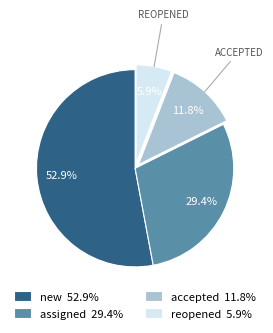

Do reopened and assigned together represent more than half of the pie?

No